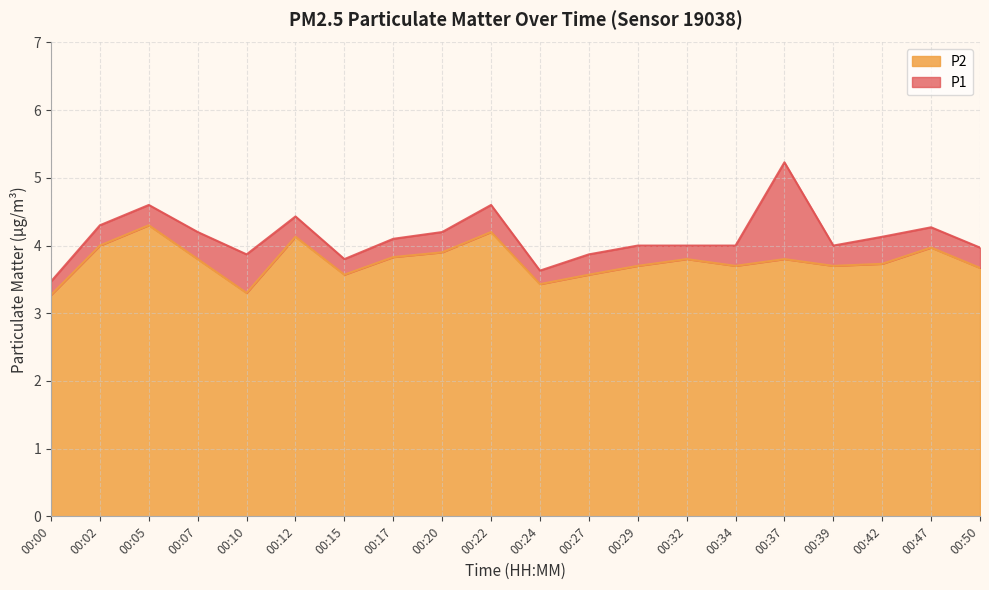

What is the average value of the P1 series?

4.1